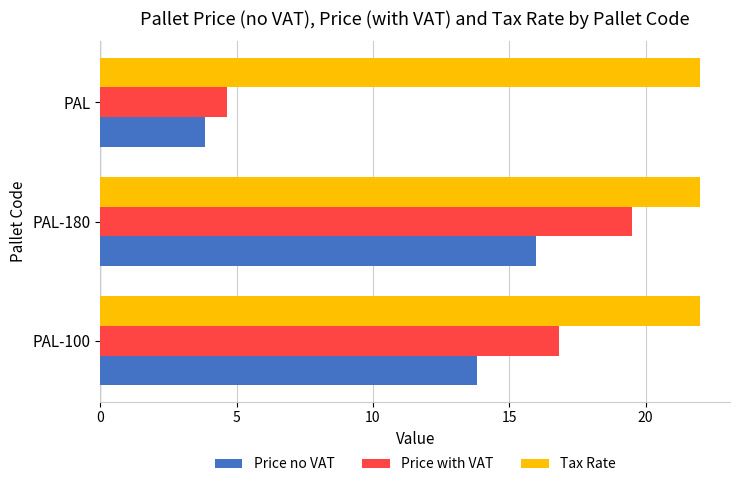

The value of Price no VAT at PAL-100 is 23.4. True or false?

False